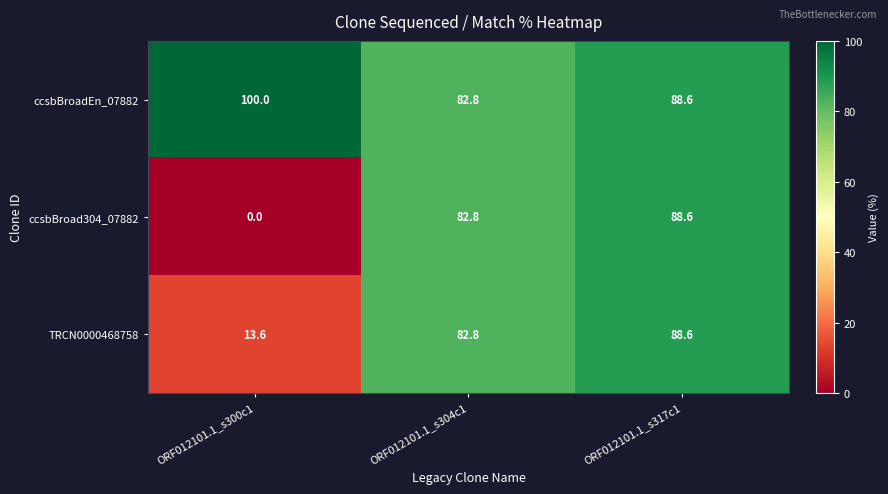

At which label does ccsbBroad304_07882 reach its peak?

ORF012101.1_s317c1